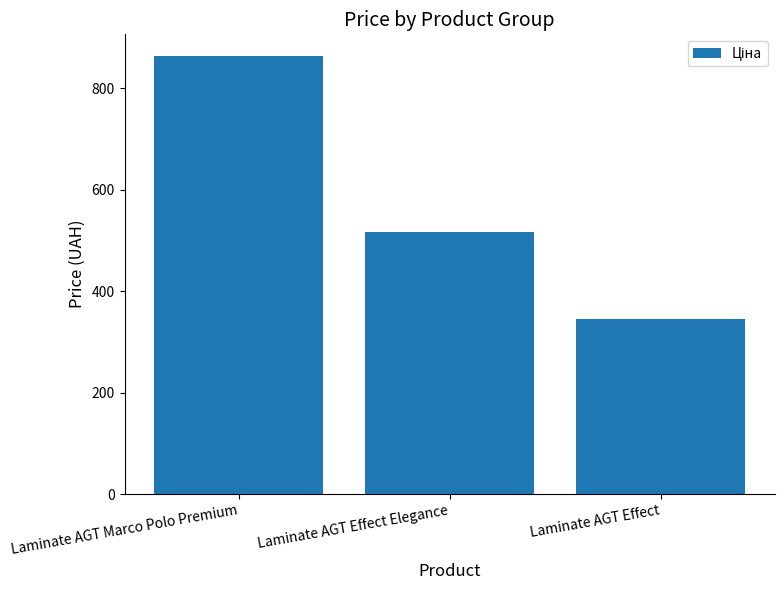

What is the label of the 3rd bar from the right?

Laminate AGT Marco Polo Premium